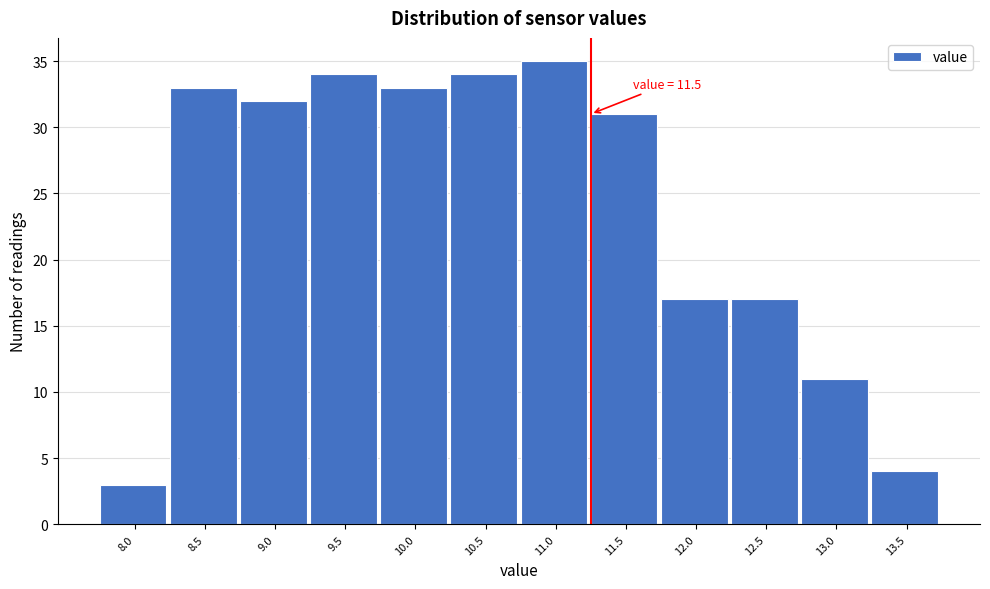

Reading left to right, transcribe all the data shown in this chart.

3	33	32	34	33	34	35	31	17	17	11	4